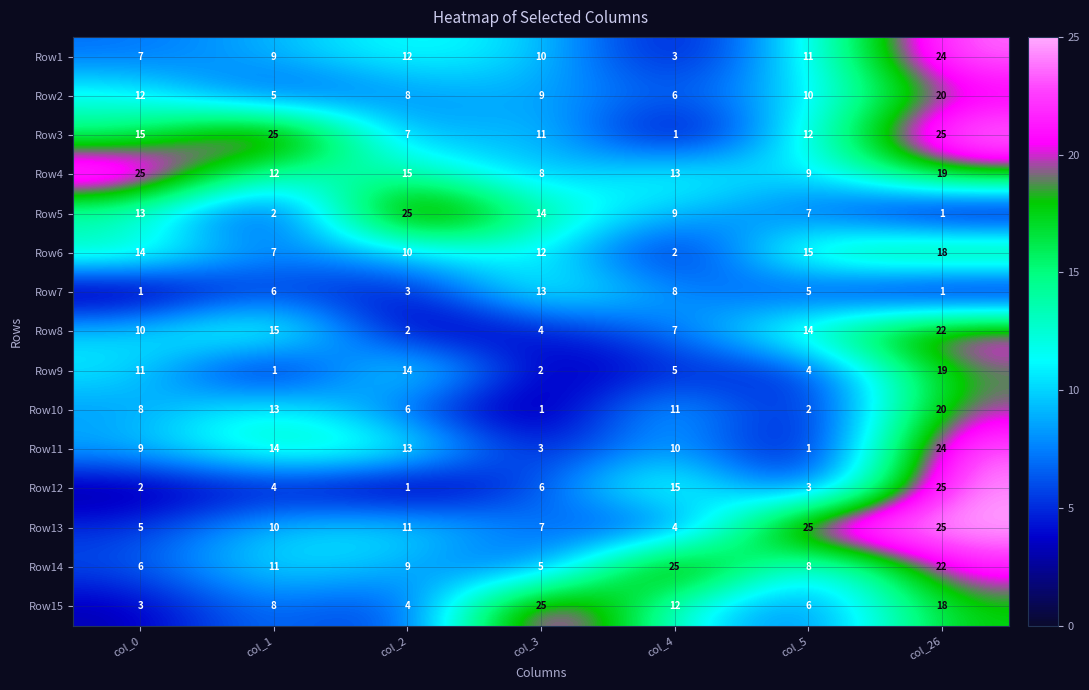

Rank the categories by Row1 value from highest to lowest.

col_26, col_2, col_5, col_3, col_1, col_0, col_4